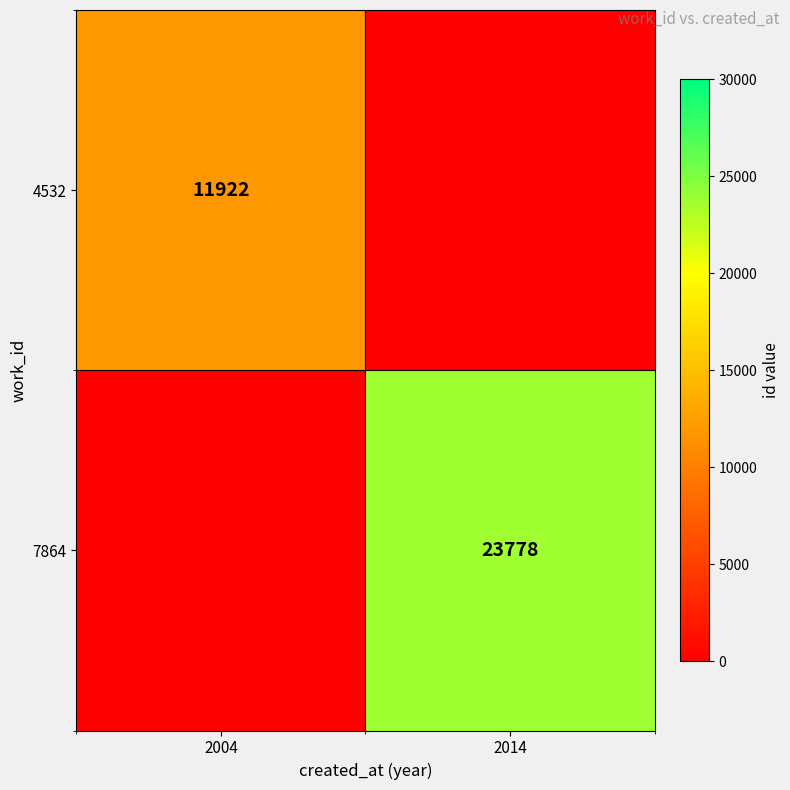

Is the value of 4532 at 2004 greater than the value of 7864 at 2014?

No